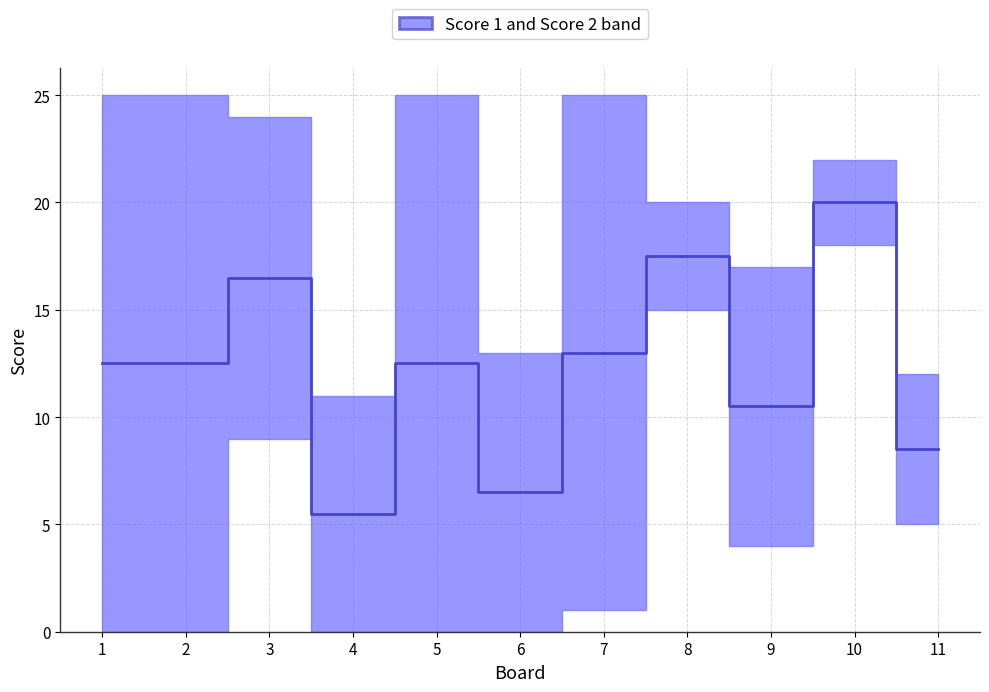

At which label does the data first exceed 12?

1